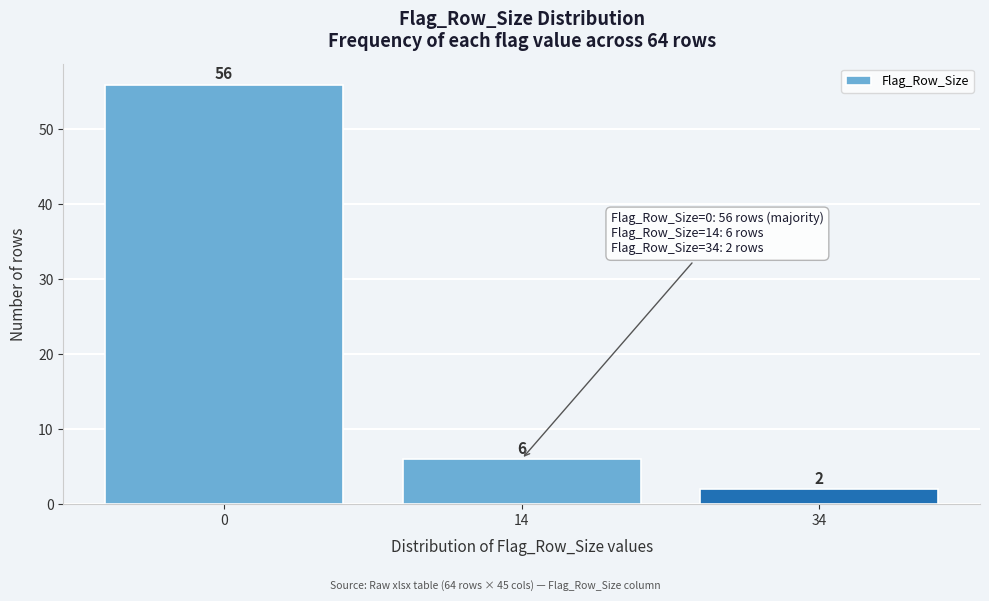

Reading left to right, list all the values displayed in this chart.

56	6	2